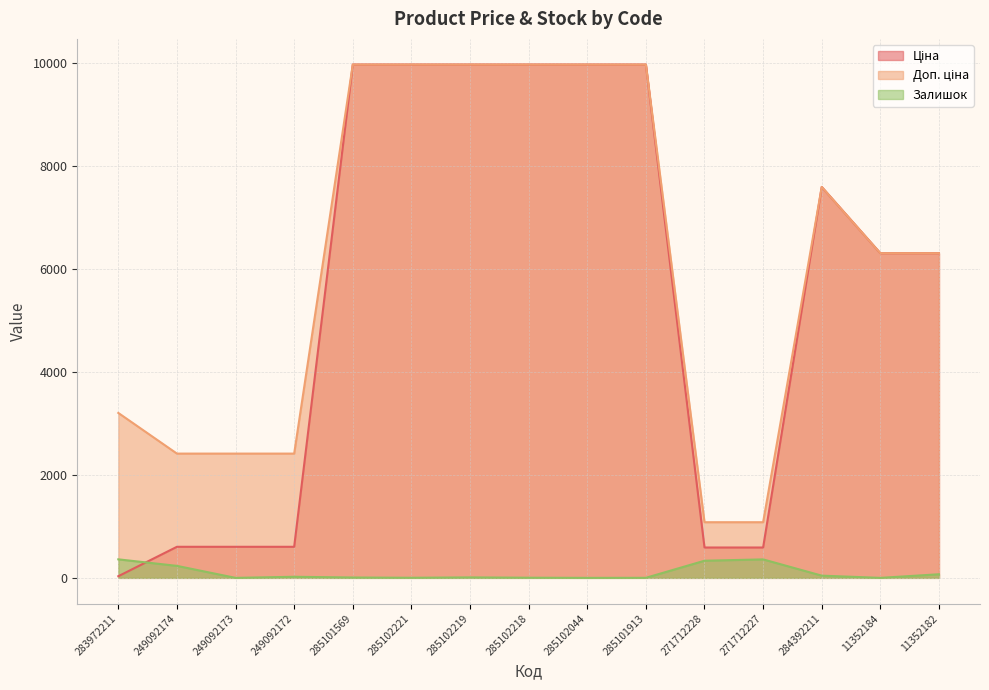

What is the lowest value of the Ціна series?

32.0